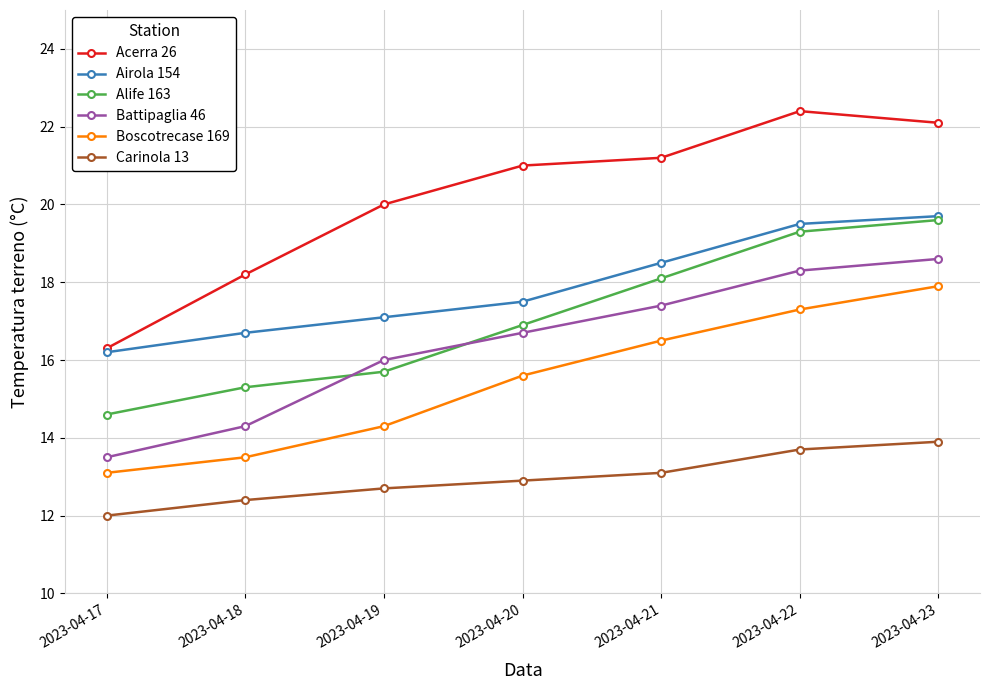

Is it true that Alife 163 equals 14.6 at 2023-04-17?

True